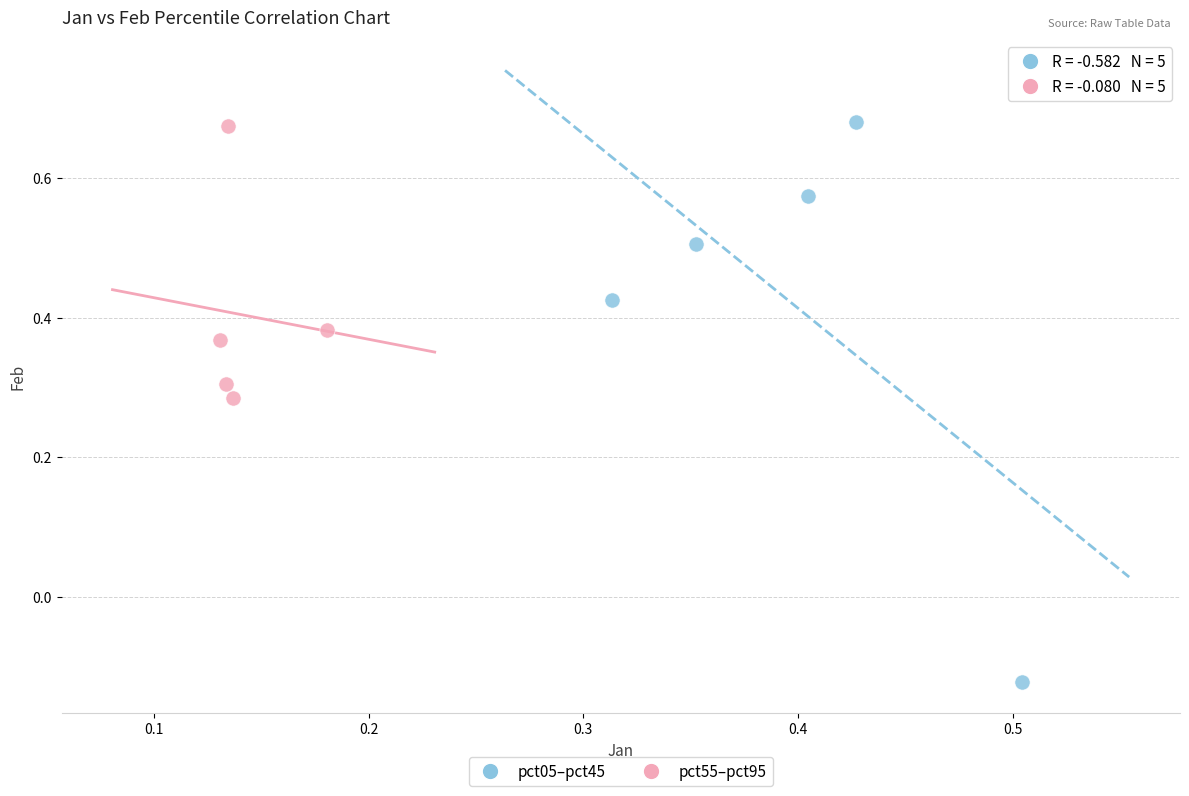

Which series has the largest Y range (max minus min)?

pct05–pct45